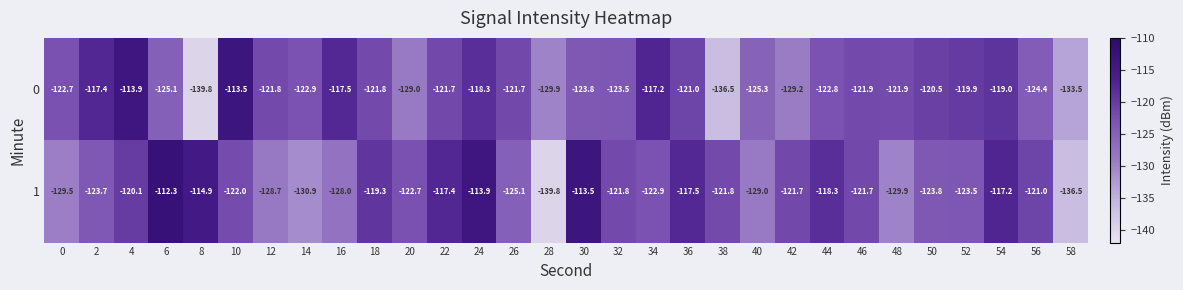

What is the difference between the second highest and second lowest values in the 0 series?

22.6